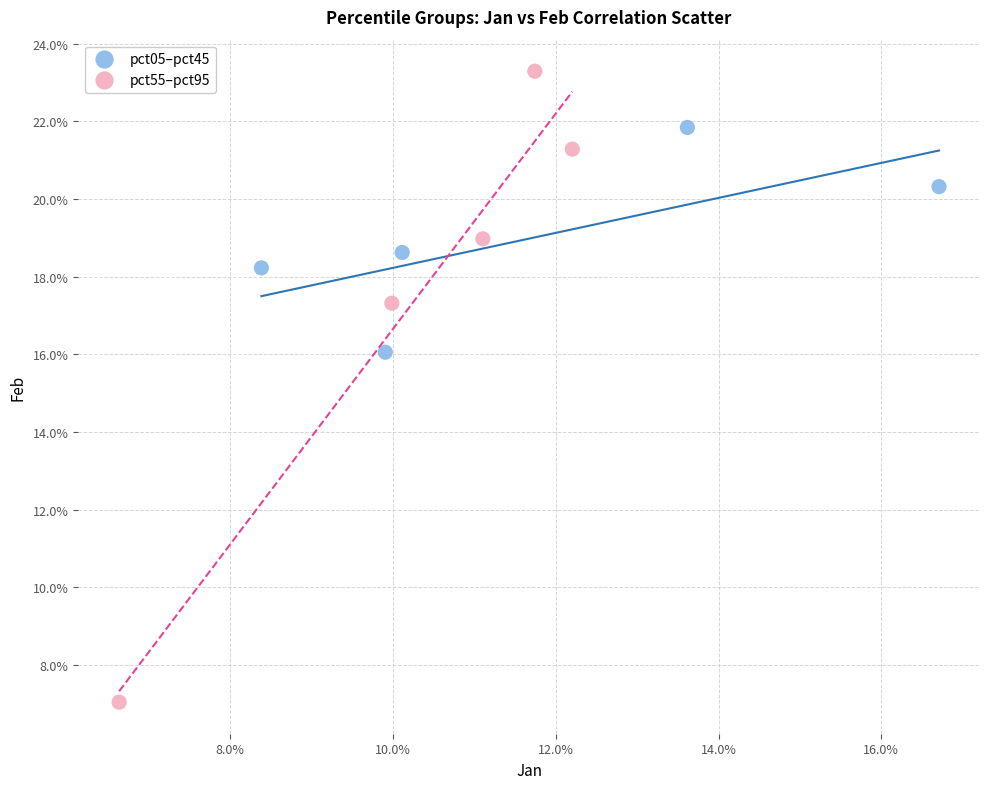

Which series reaches the maximum Y coordinate?

pct55–pct95